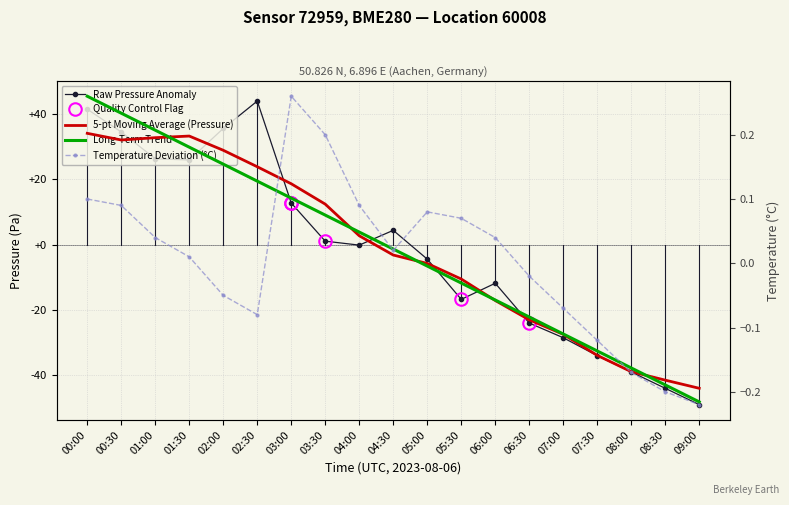

What is the greatest value displayed?

45.5